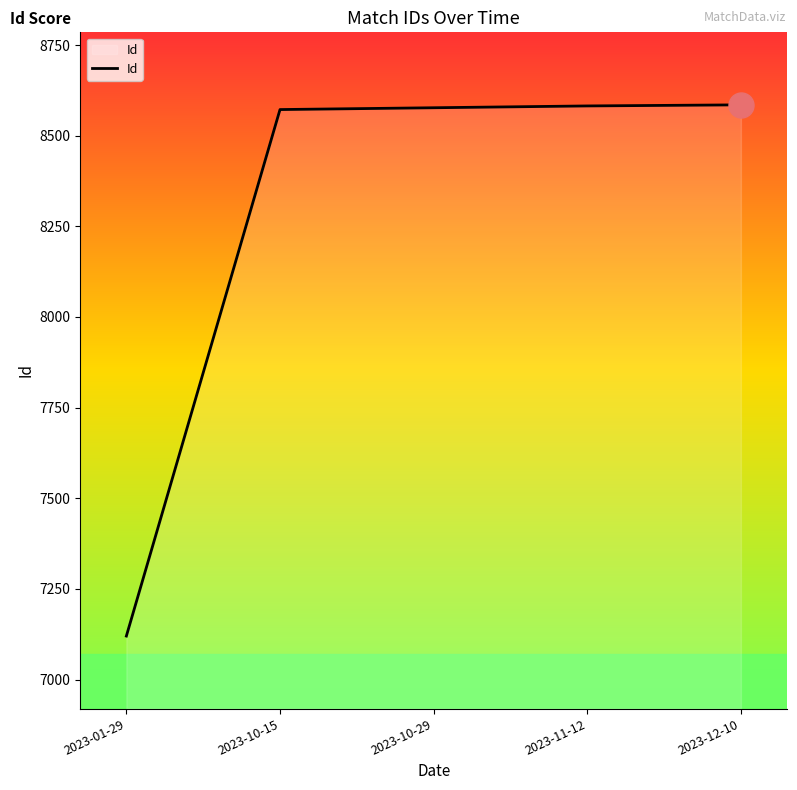

Is it true that the value at 2023-10-29 is 5157?

False